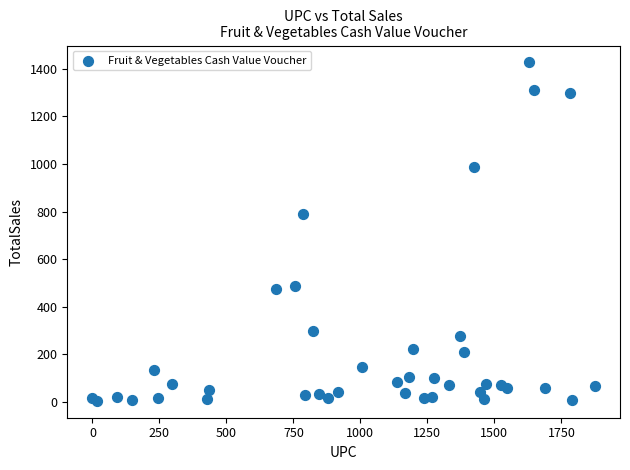

What Y value in the scatter plot is closest to 715?

789.4